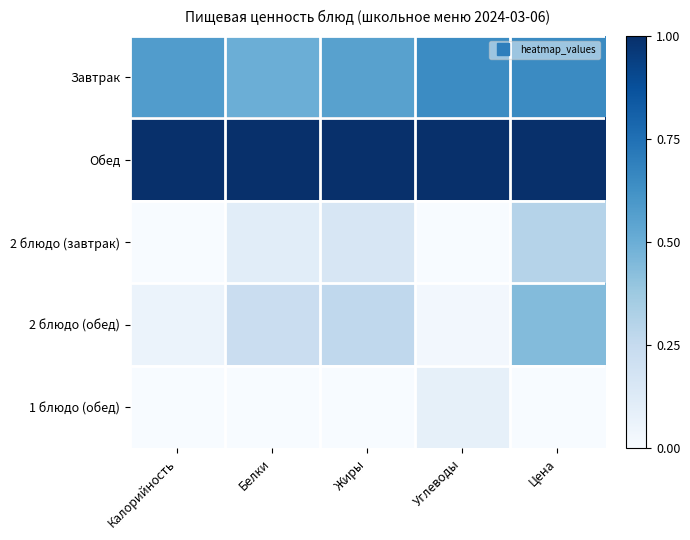

Rank the series at Белки from lowest to highest value.

1 блюдо (обед), 2 блюдо (завтрак), 2 блюдо (обед), Завтрак, Обед